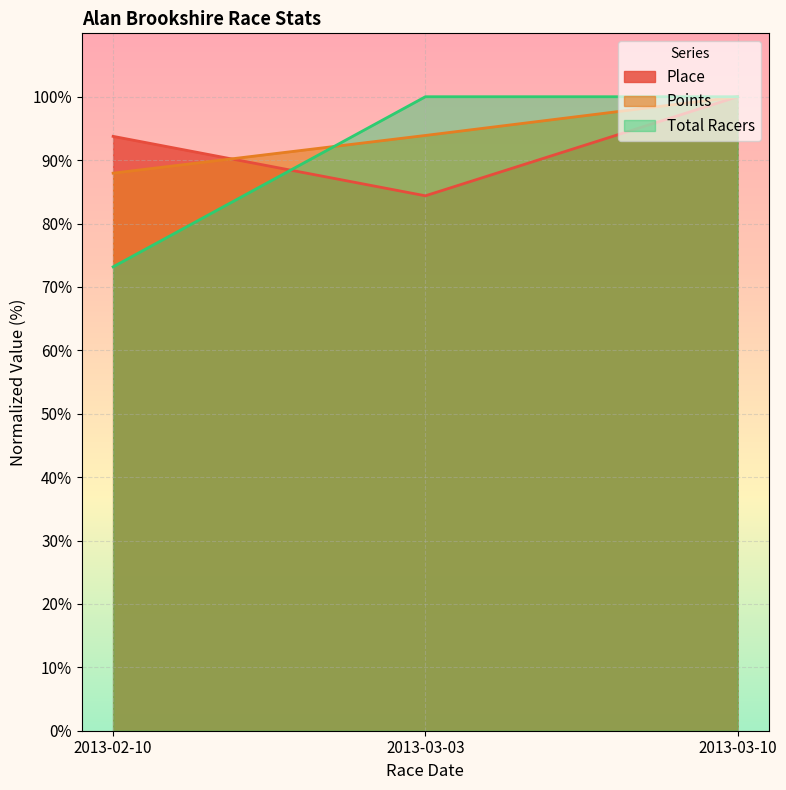

Reading left to right, transcribe all the data shown in this chart.

Place: 2013-02-10=93.8	2013-03-03=84.4	2013-03-10=100.0
Points: 2013-02-10=87.9	2013-03-03=93.9	2013-03-10=100.0
Total Racers: 2013-02-10=73.2	2013-03-03=100.0	2013-03-10=100.0